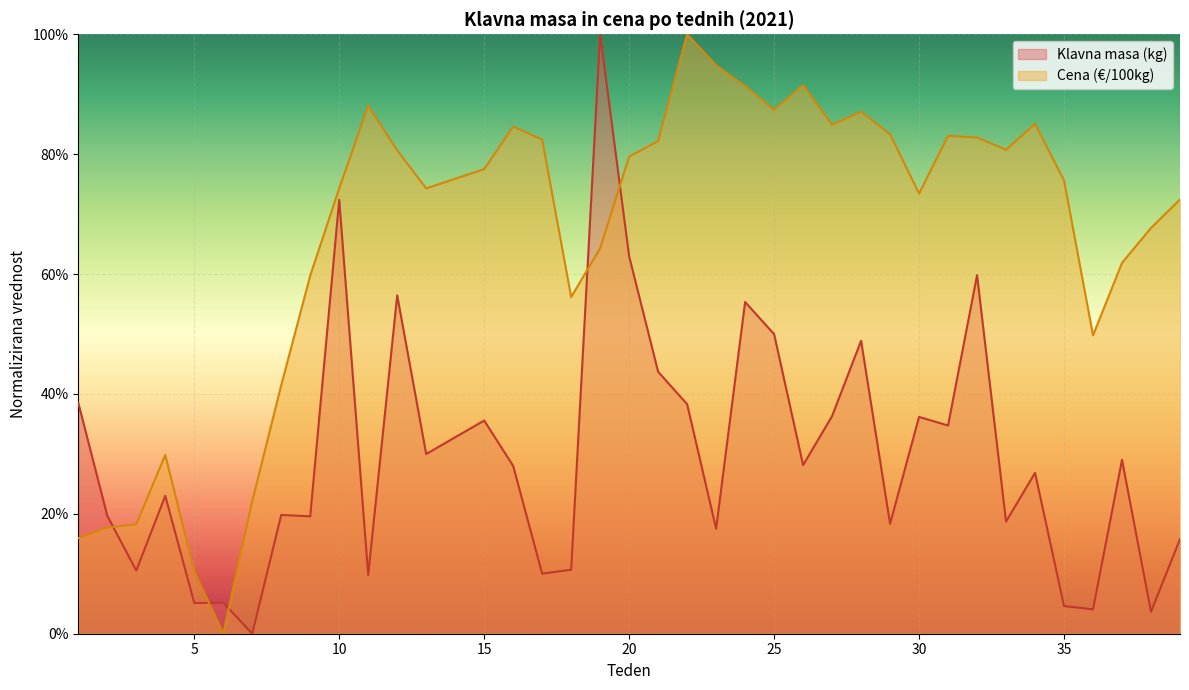

Between 21 and 26, which series saw the biggest shift?

Klavna masa (kg)